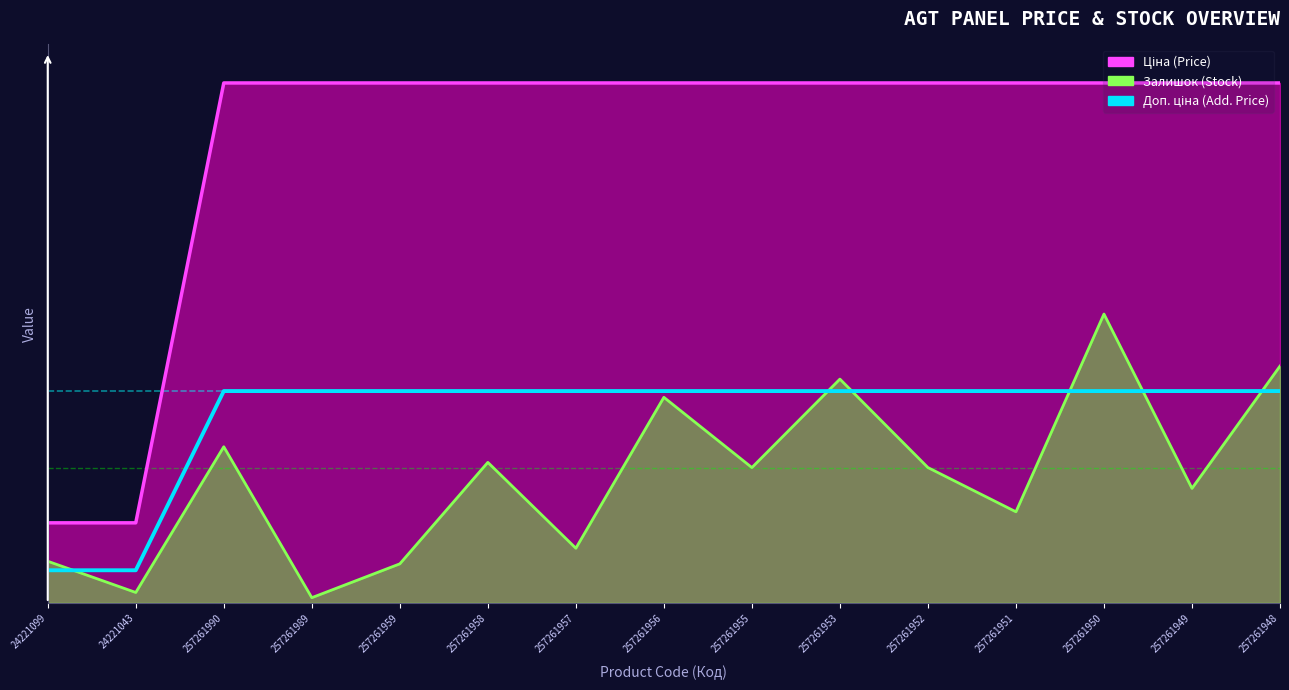

What is the sum of the values at 257261951 and 257261955?

1.1